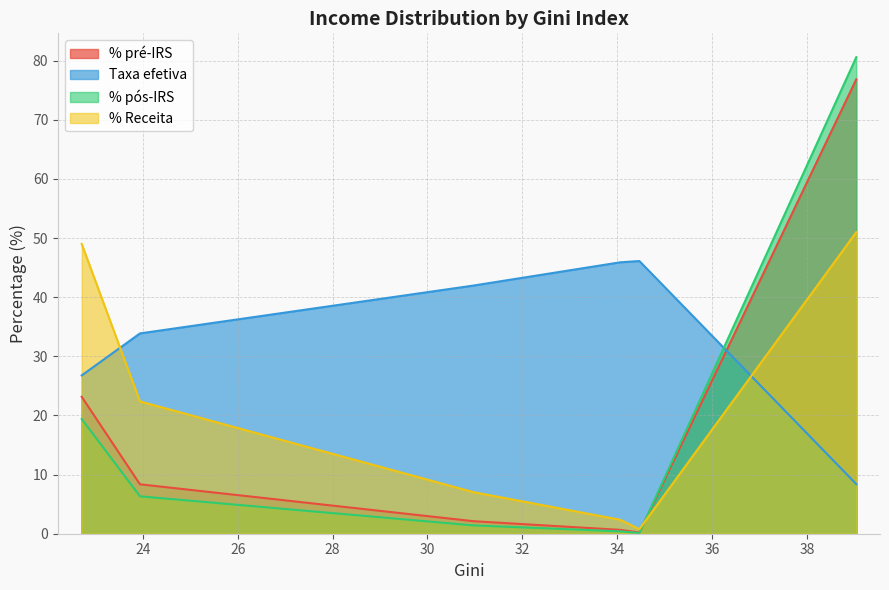

How many values in the % pós-IRS series exceed 6?

3